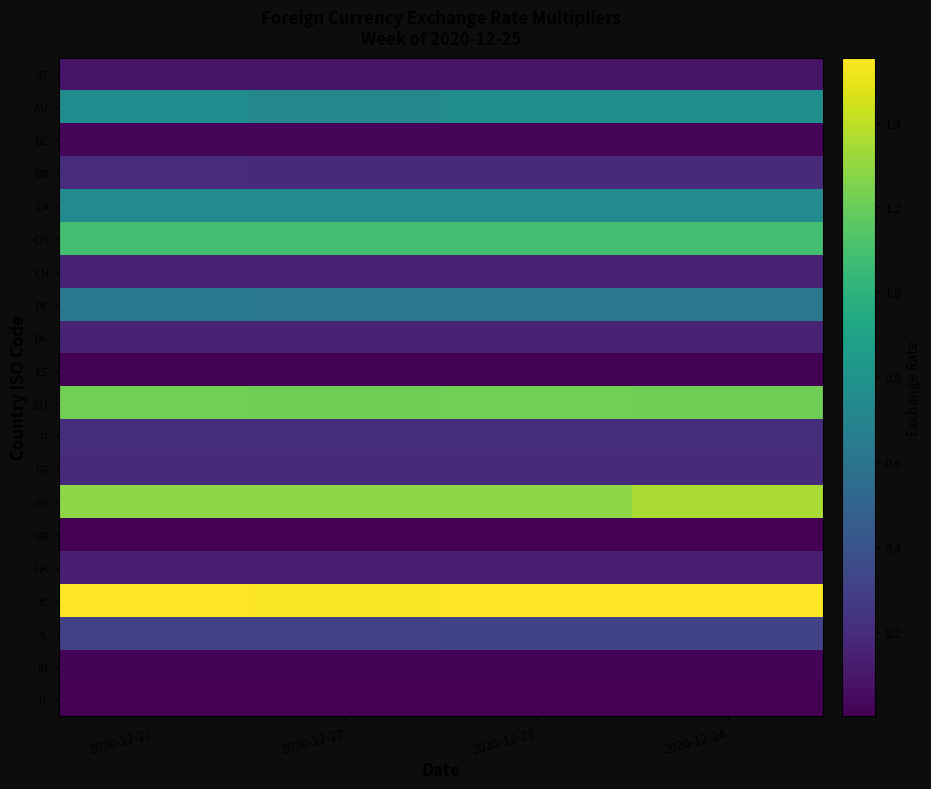

How many series are shown in this chart?

20